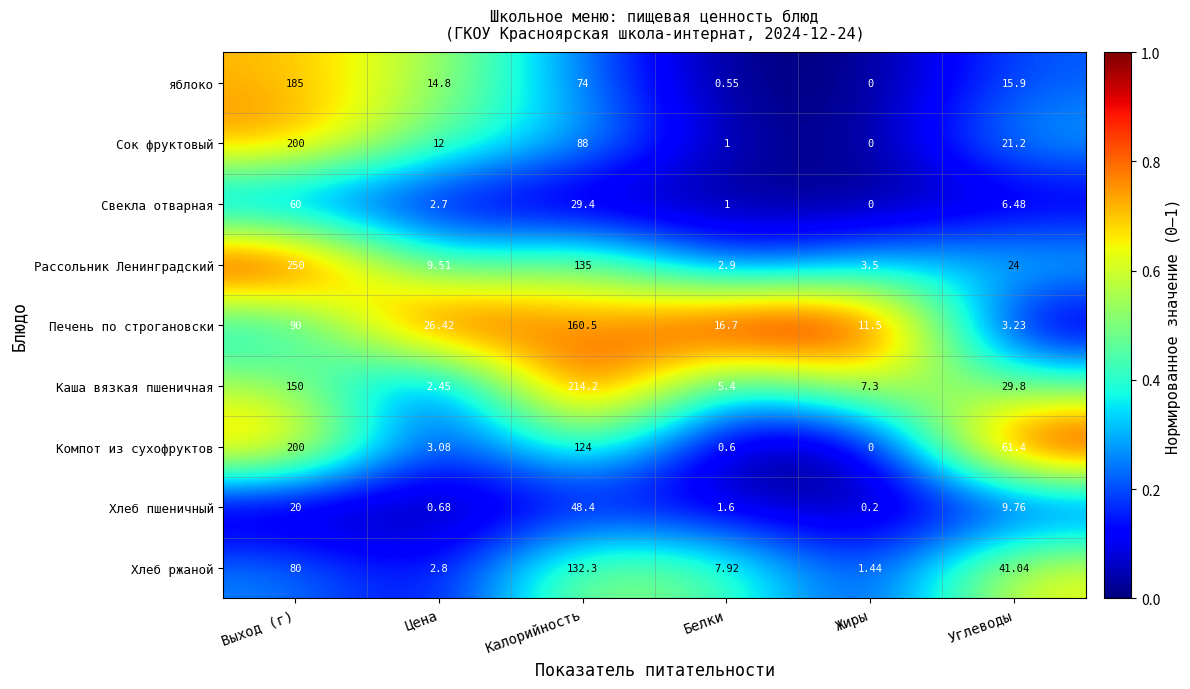

Which series has the largest range (max minus min)?

Рассольник Ленинградский